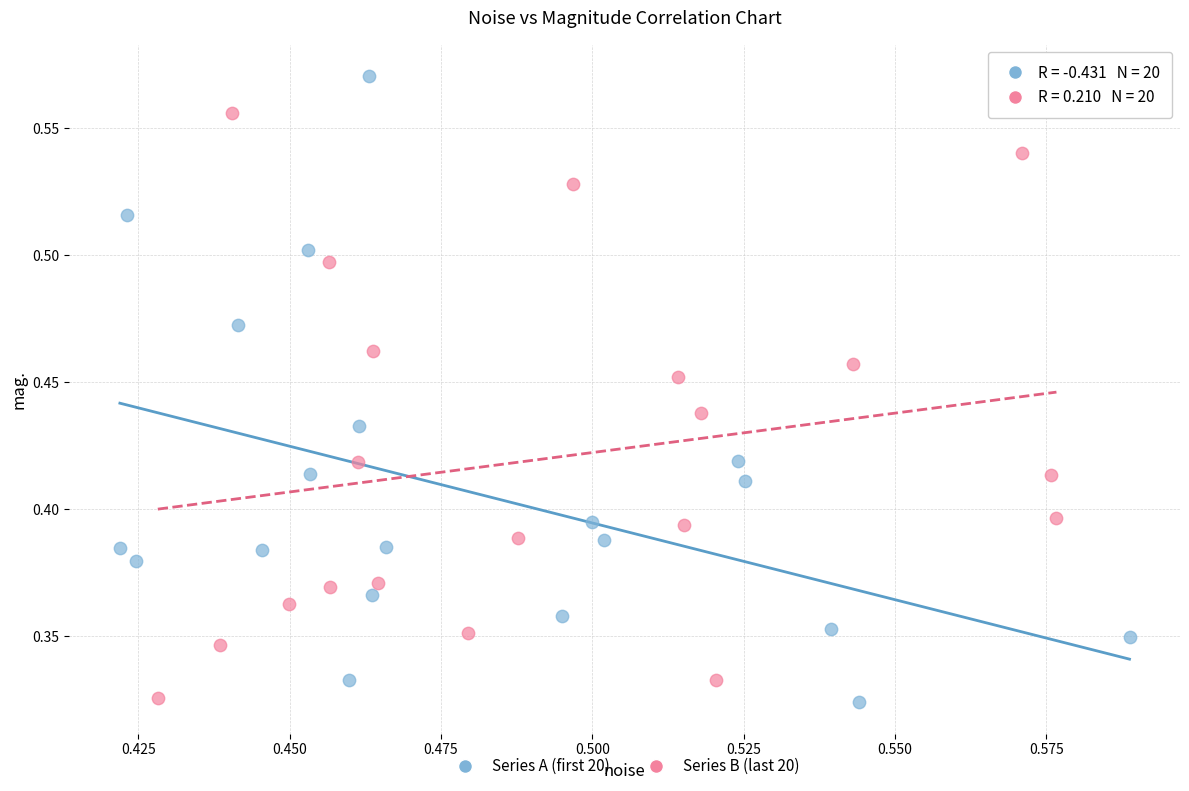

Which series has the widest spread of Y values?

Series A (first 20)